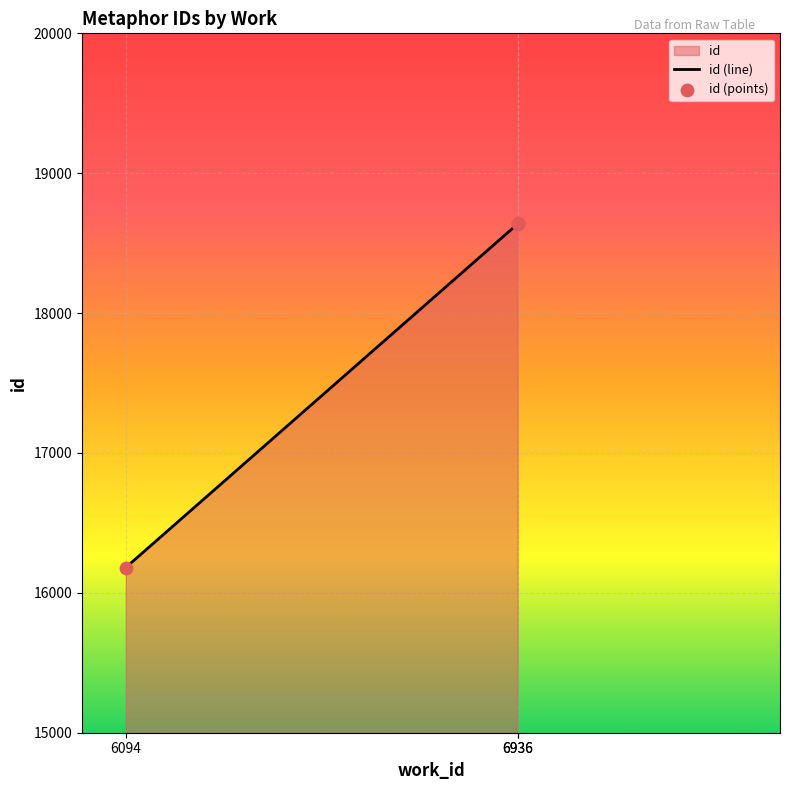

What is the change in value from 6094 to 6936?

+2461